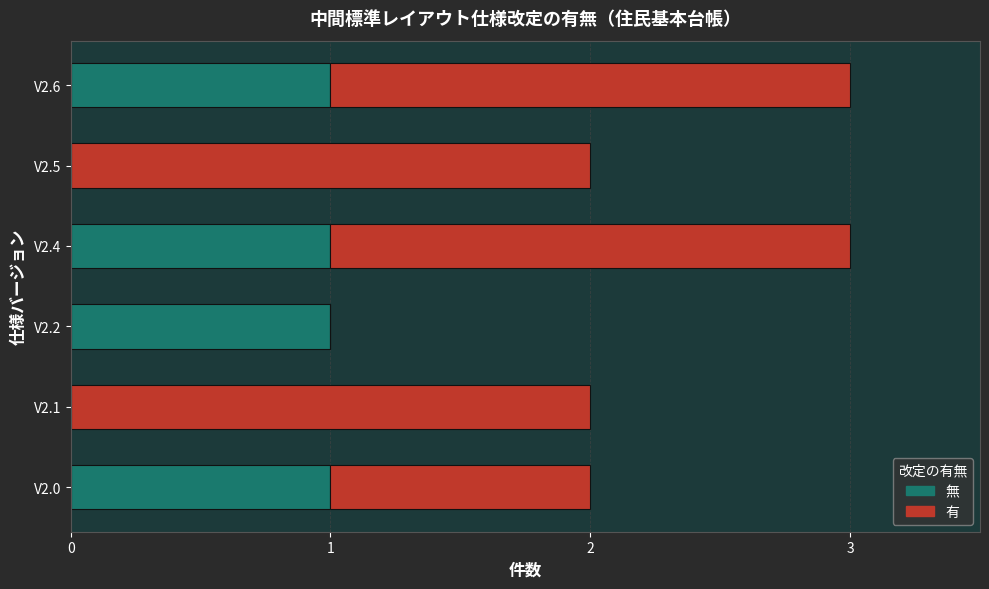

True or false: 無 has a value of 0 at V2.5.

True